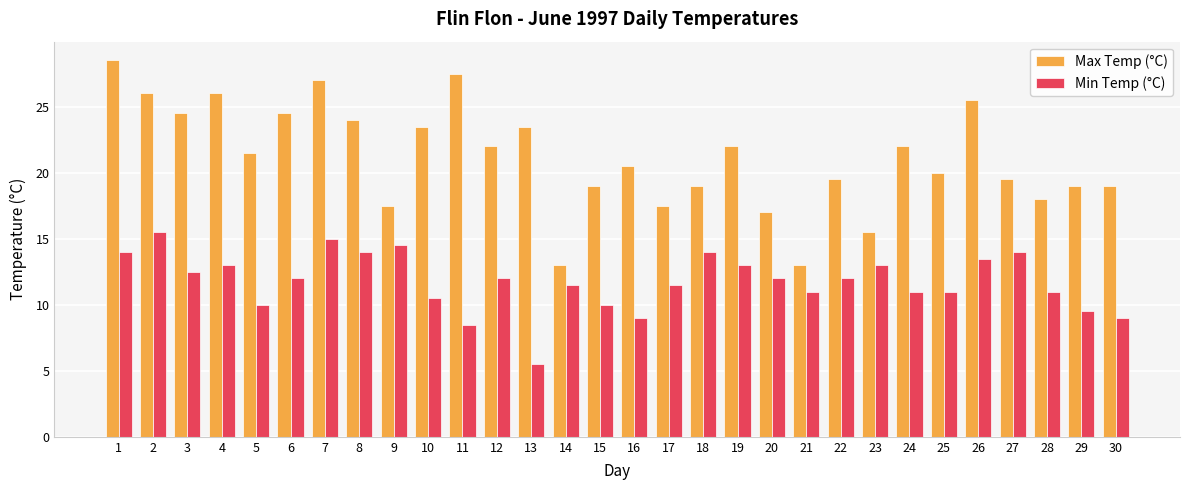

Which category has the highest value across all series?

1